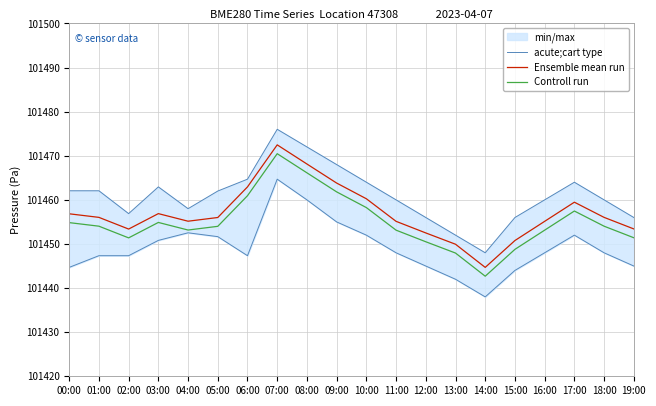

List the series in order of their overall mean, highest first.

Ensemble mean run, Controll run, acute;cart type